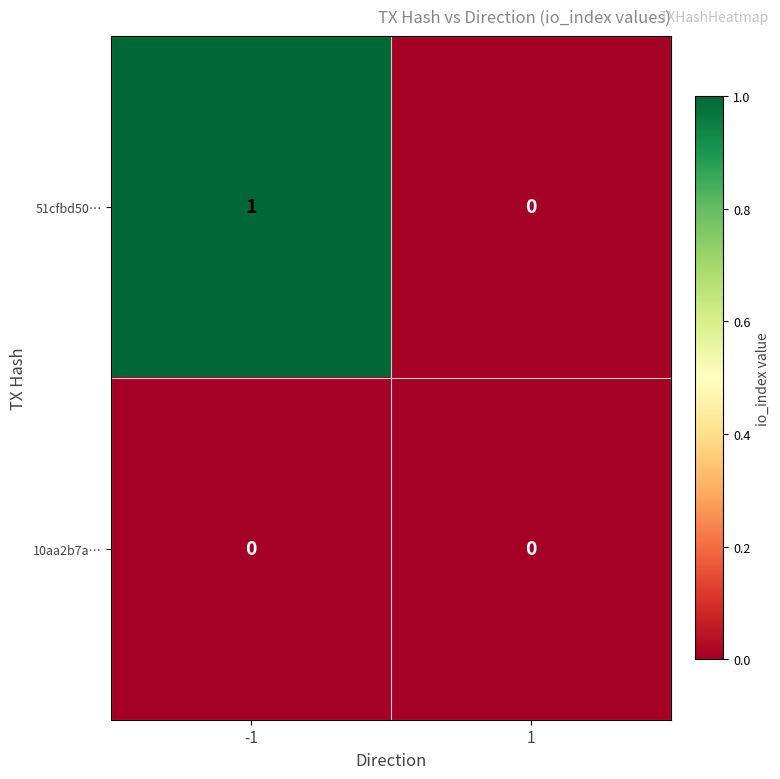

True or false: 10aa2b7a… has a value of 0 at -1.

True